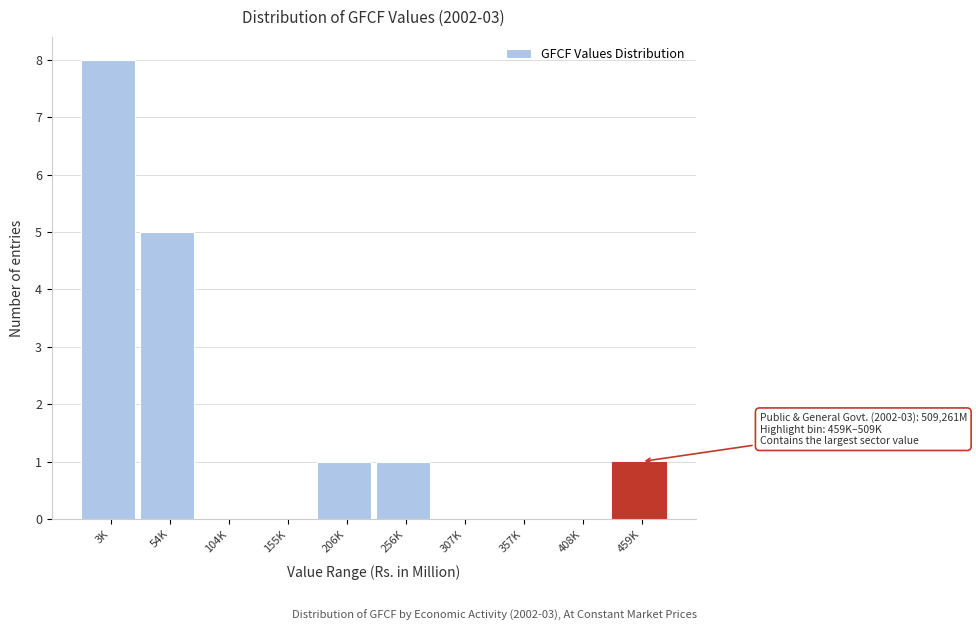

Reading right to left, extract all data points from this chart.

459K=1	408K=0	357K=0	307K=0	256K=1	206K=1	155K=0	104K=0	54K=5	3K=8